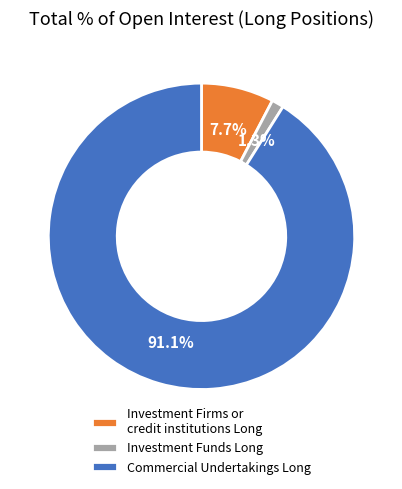

Between Investment Firms or credit institutions Long and Commercial Undertakings Long, which is larger?

Commercial Undertakings Long